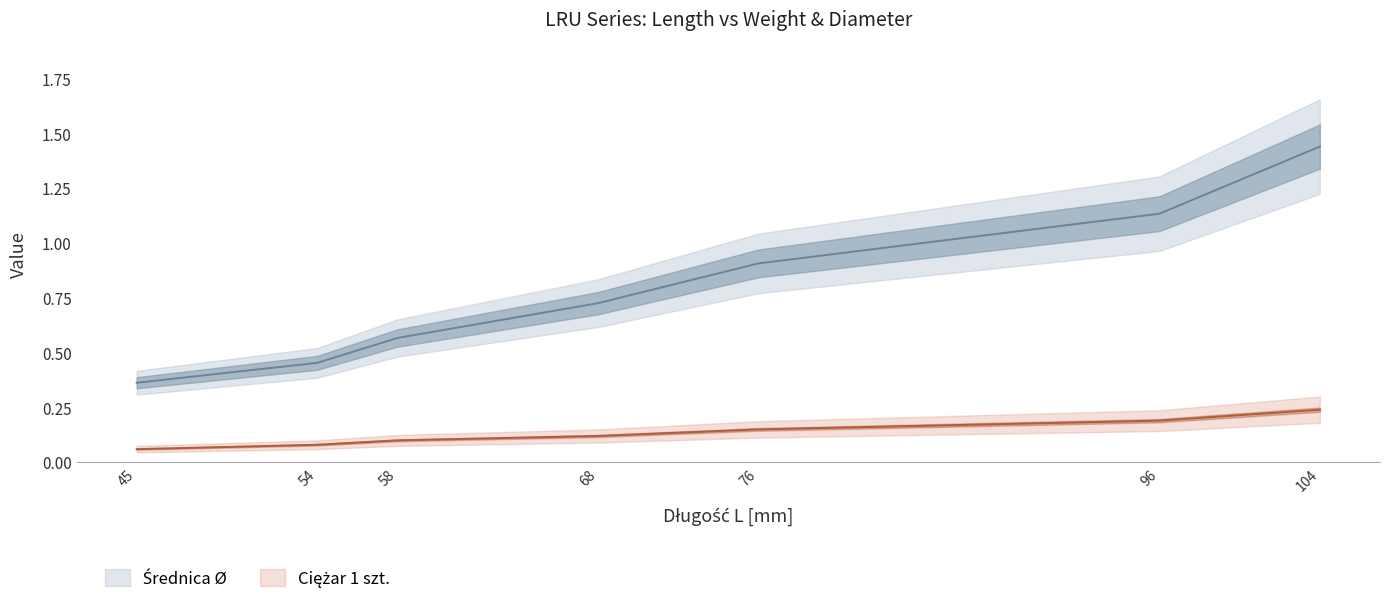

Is the value of Średnica Ø at 45 greater than the value of Ciężar 1 szt. at 96?

Yes